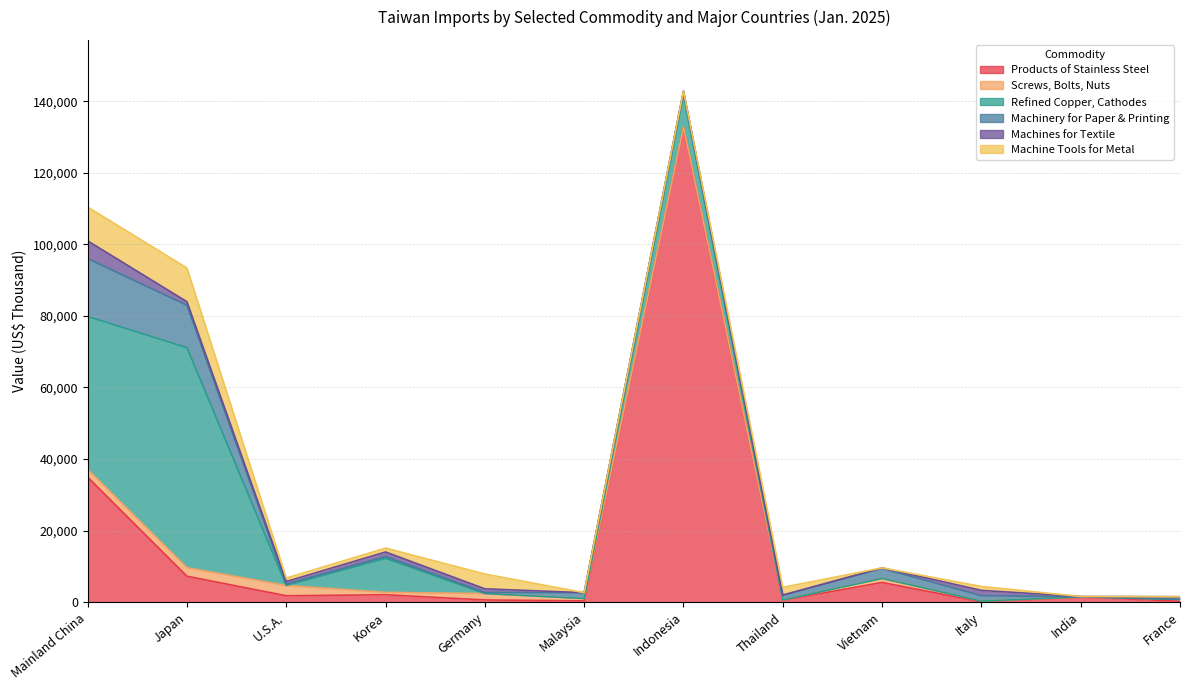

Is it true that Machine Tools for Metal equals 4135 at Germany?

True